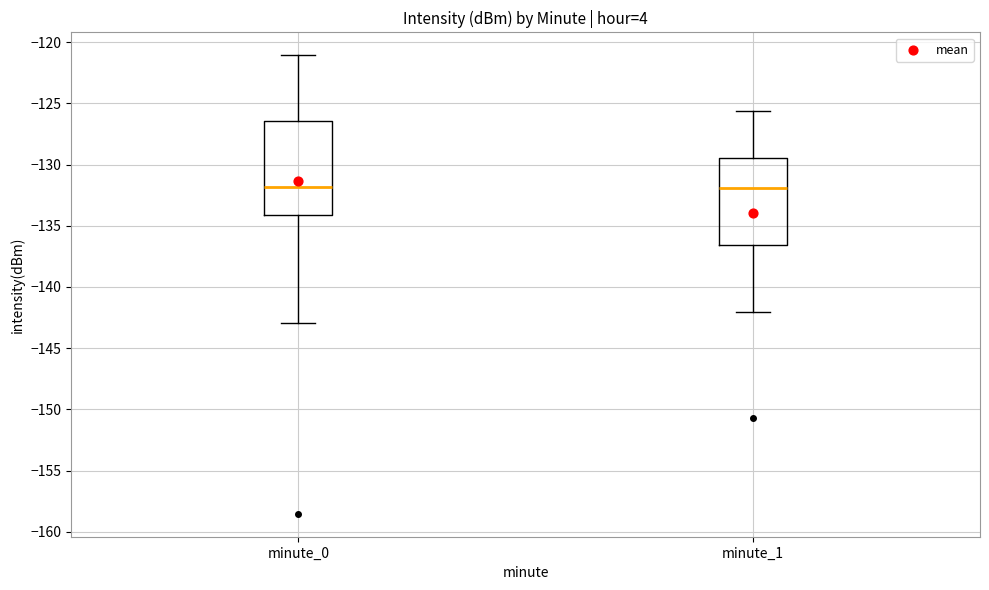

Which box is the tallest, from its lower edge to its upper edge?

minute_0